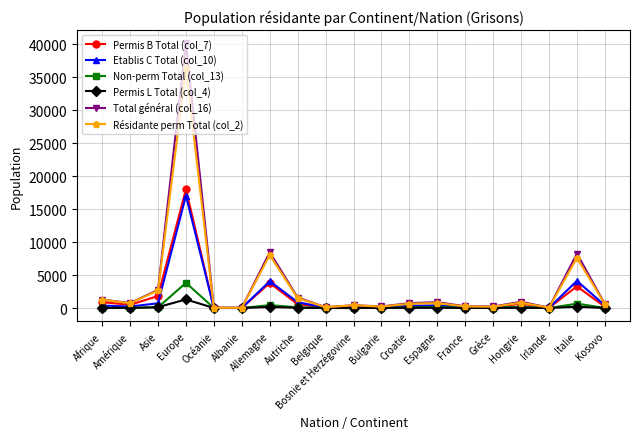

What is the spread (max minus min) of values at Irlande?

56